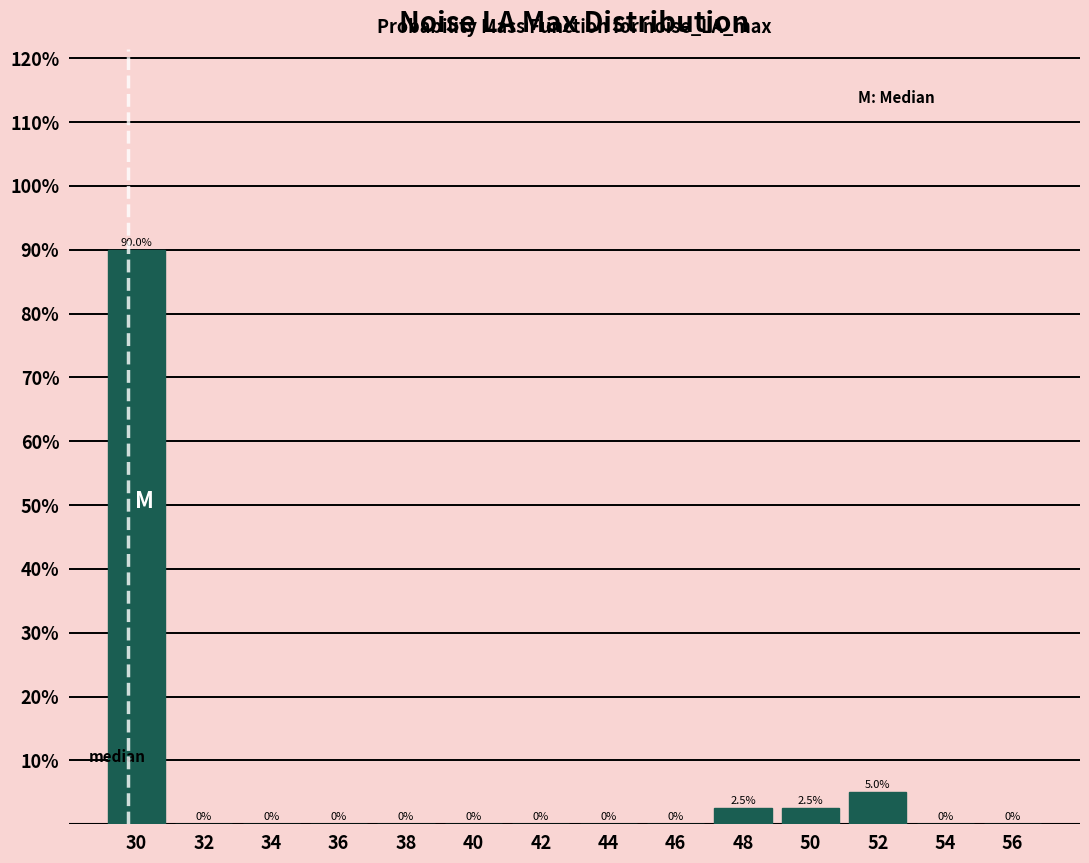

Reading left to right, list every bar in this chart as the range it spans on the x-axis followed by its height.

29 to 31: 90.0
31 to 33: 0.0
33 to 35: 0.0
35 to 37: 0.0
37 to 39: 0.0
39 to 41: 0.0
41 to 43: 0.0
43 to 45: 0.0
45 to 47: 0.0
47 to 49: 2.5
49 to 51: 2.5
51 to 53: 5.0
53 to 55: 0.0
55 to 57: 0.0